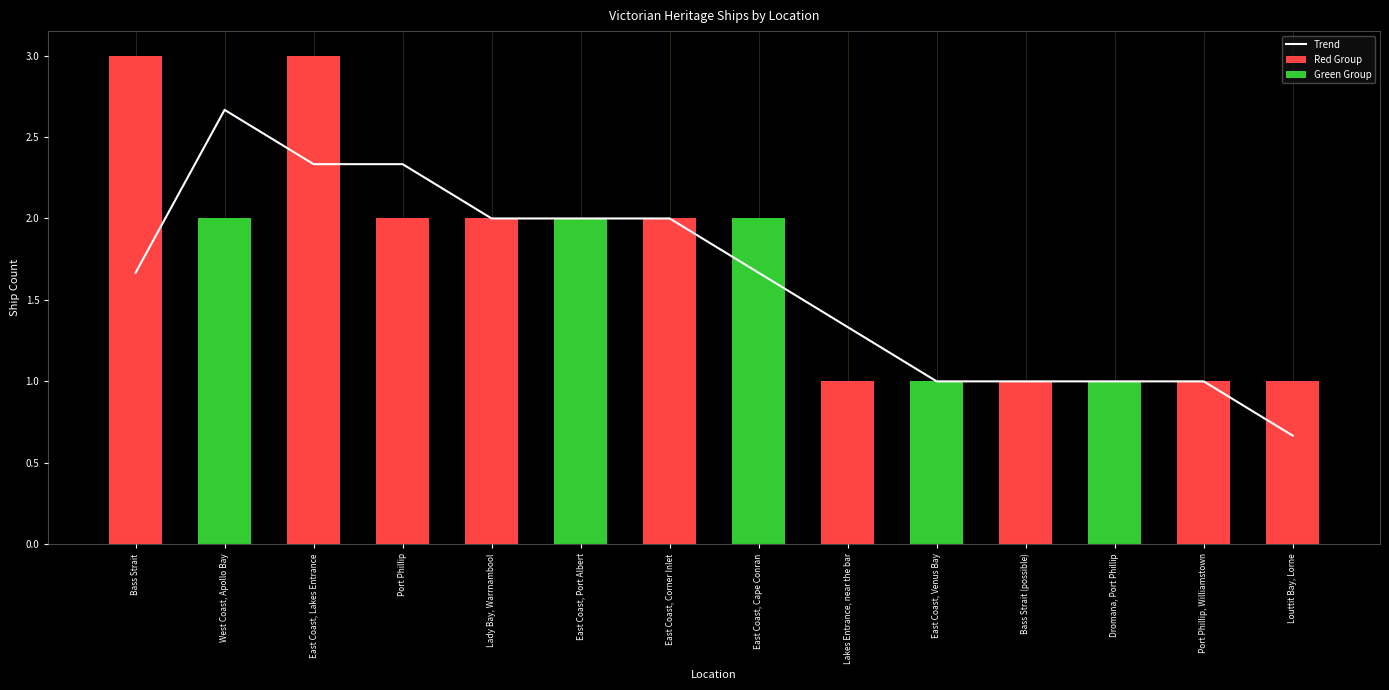

At which label is Trend closest to 1?

East Coast, Venus Bay